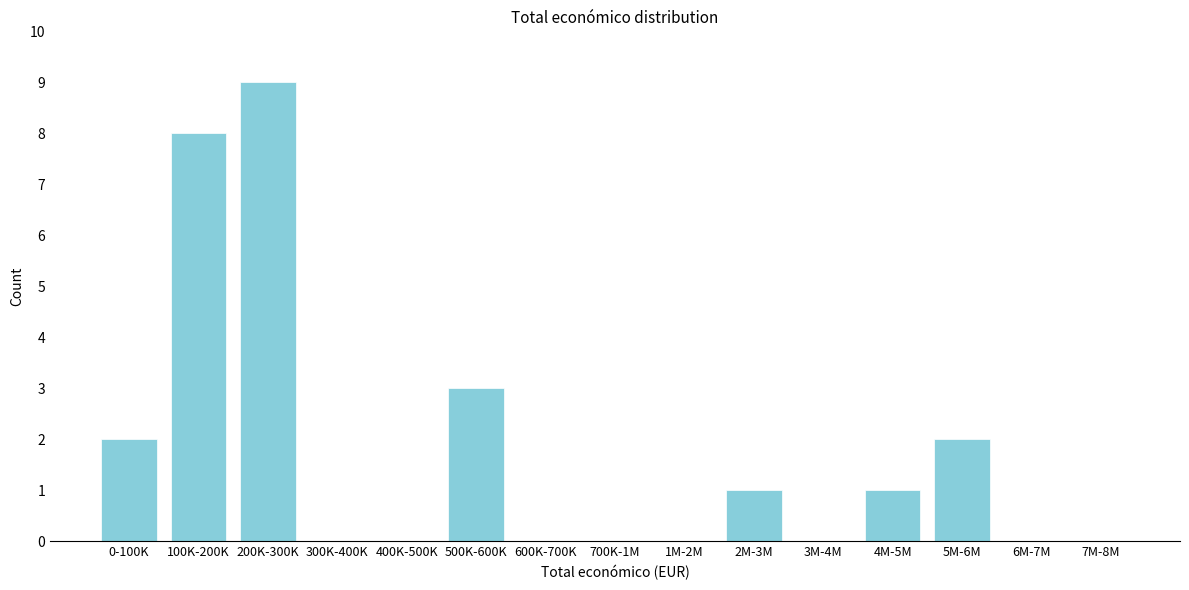

Reading left to right, list all the values displayed in this chart.

0-100K=2	100K-200K=8	200K-300K=9	300K-400K=0	400K-500K=0	500K-600K=3	600K-700K=0	700K-1M=0	1M-2M=0	2M-3M=1	3M-4M=0	4M-5M=1	5M-6M=2	6M-7M=0	7M-8M=0